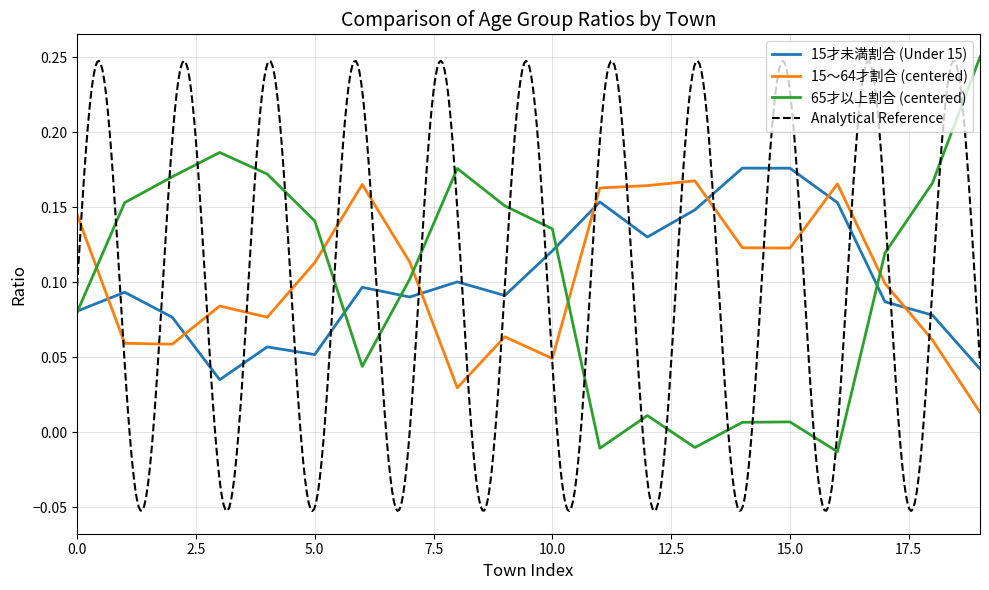

True or false: 15～64才割合 (centered) and 15才未満割合 (Under 15) intersect in this chart.

True